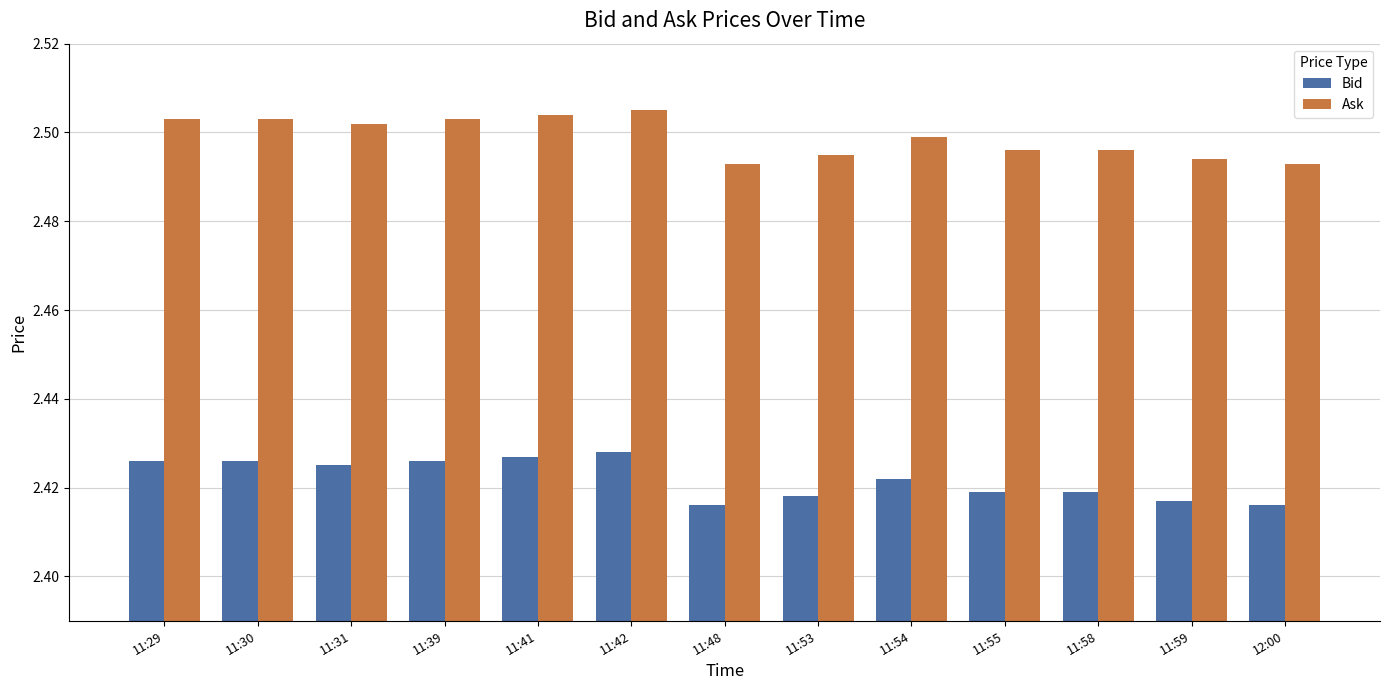

Is it true that Bid equals 3.3 at 11:55?

False